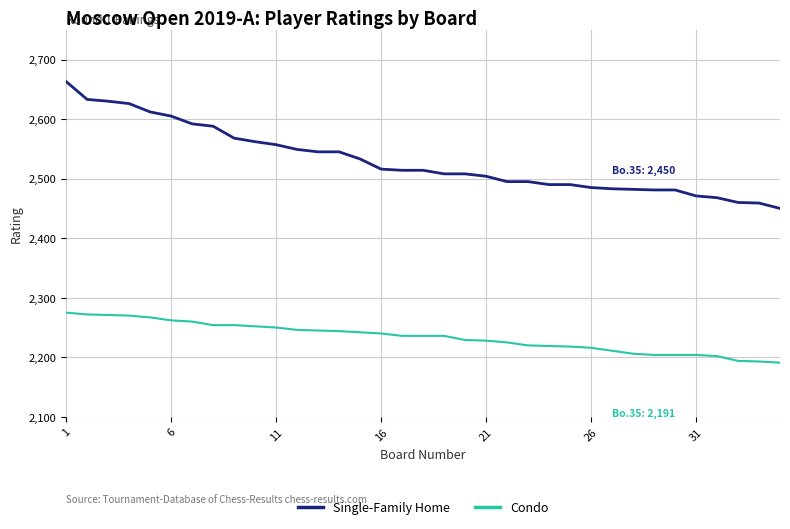

Which series has the largest total across all categories?

Single-Family Home